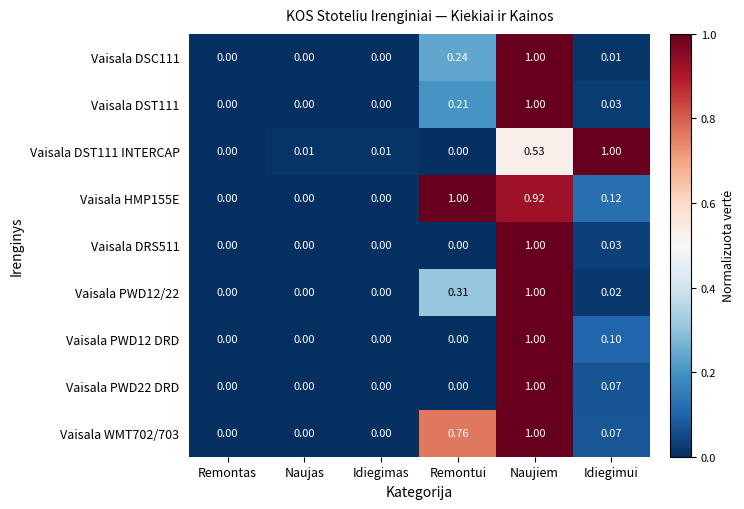

How many data points does each series have?

6